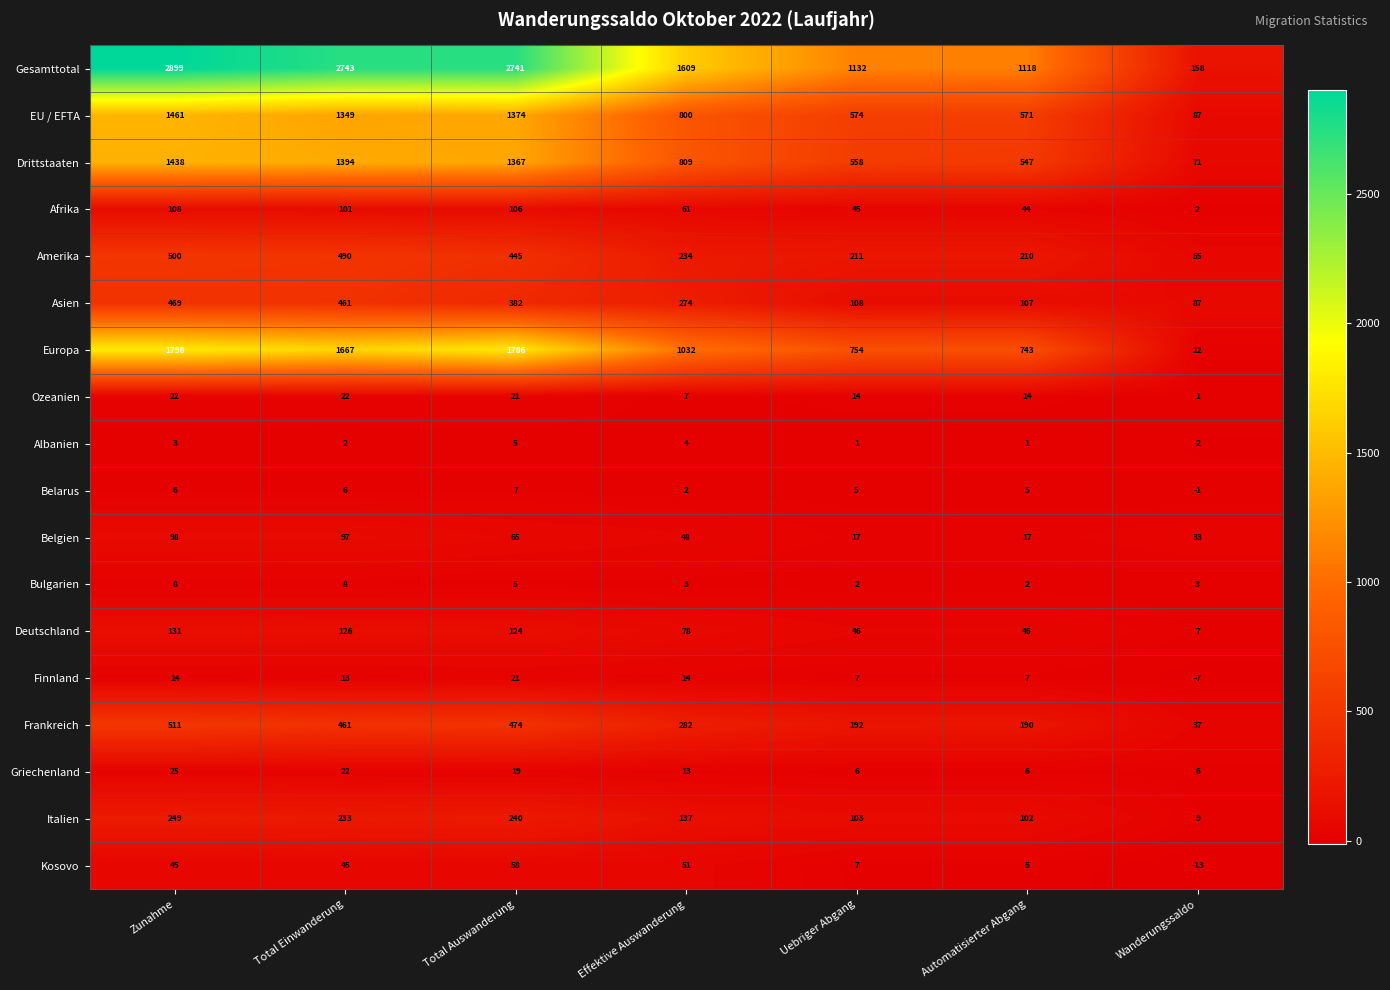

List the series in order of their peak value, lowest first.

Albanien, Belarus, Bulgarien, Finnland, Ozeanien, Griechenland, Kosovo, Belgien, Afrika, Deutschland, Italien, Asien, Amerika, Frankreich, Drittstaaten, EU / EFTA, Europa, Gesamttotal